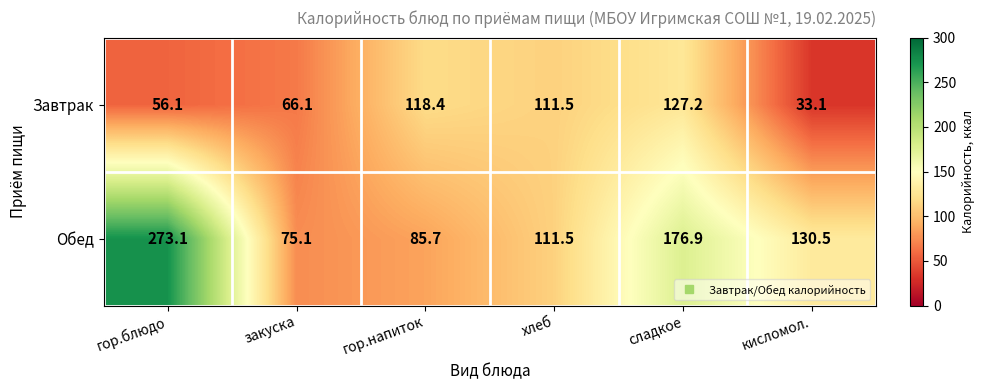

Reading right to left, extract all data points from this chart.

Завтрак: кисломол.=33.1	сладкое=127.2	хлеб=111.5	гор.напиток=118.4	закуска=66.1	гор.блюдо=56.1
Обед: кисломол.=130.5	сладкое=176.9	хлеб=111.5	гор.напиток=85.7	закуска=75.1	гор.блюдо=273.1